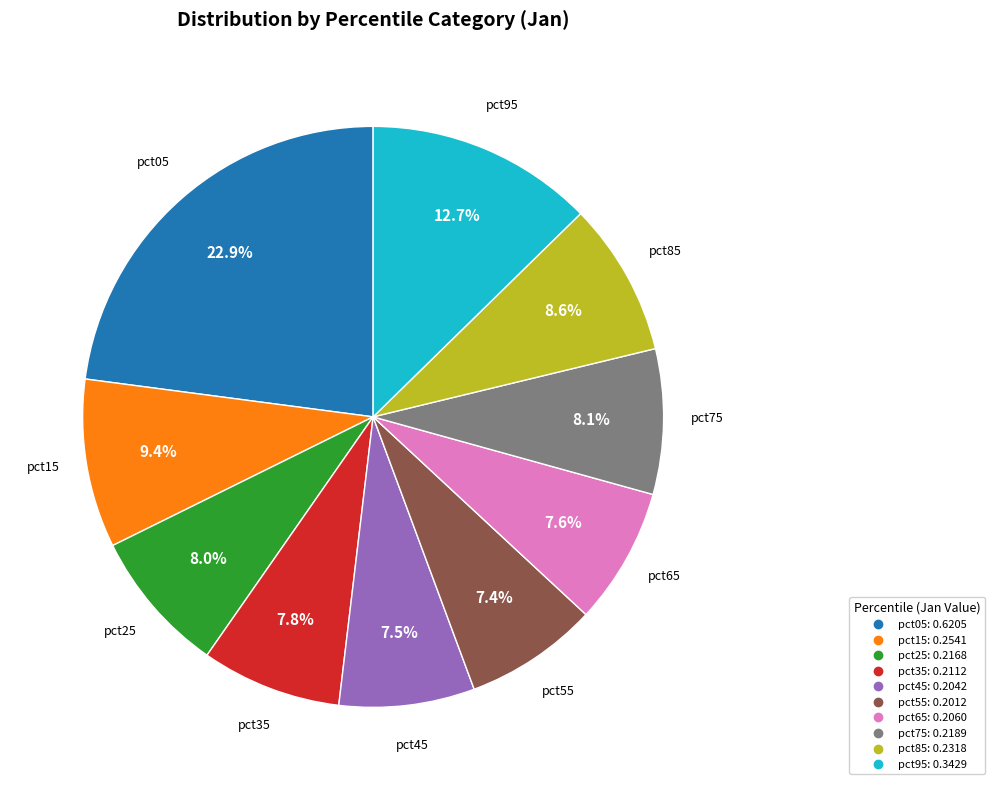

Which has a higher value, pct15 or pct95?

pct95